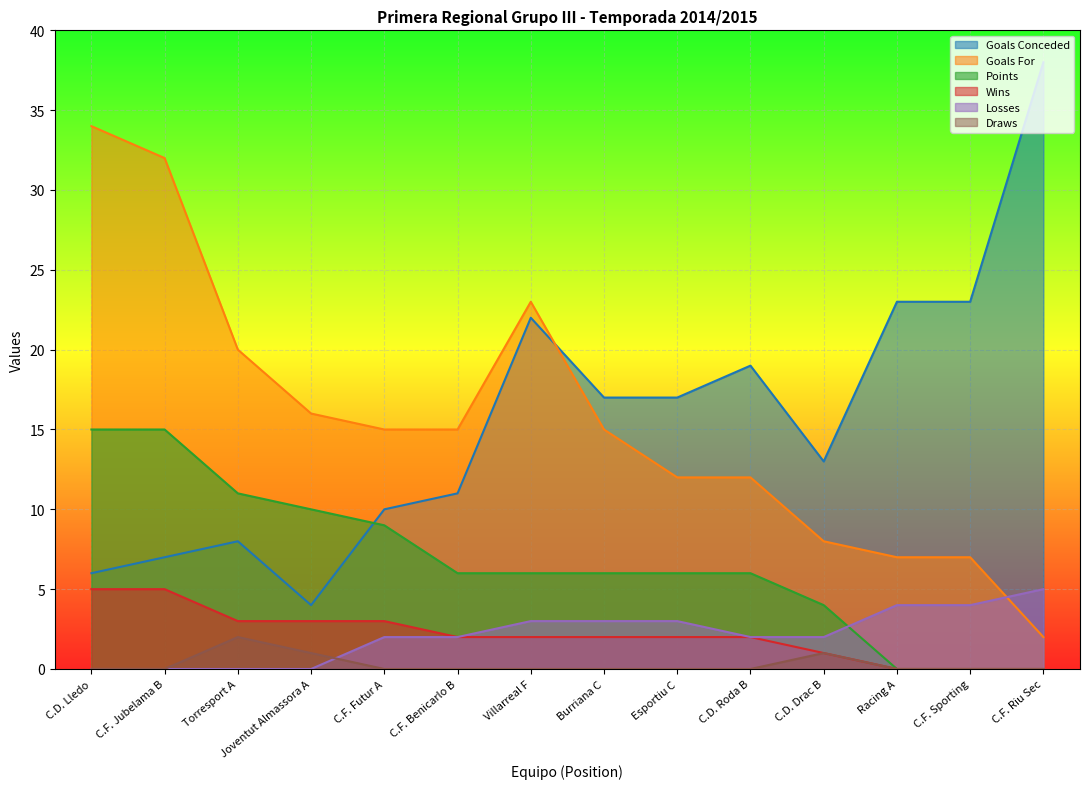

The PTOS series shows 4 at C.D. Drac B. True or false?

True